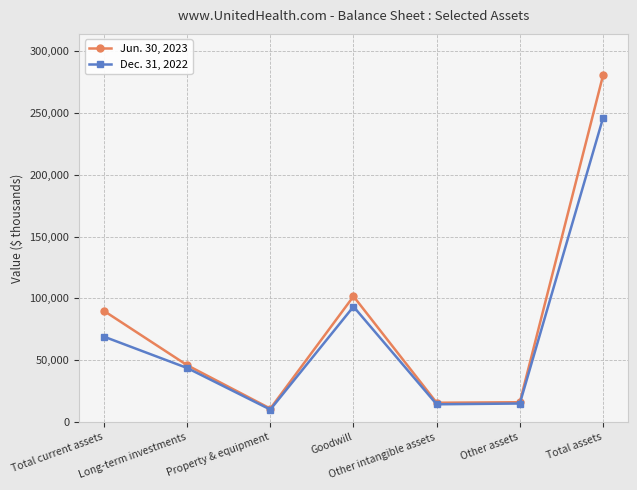

What is the difference between the Dec. 31, 2022 values at Goodwill and Total current assets?

24283